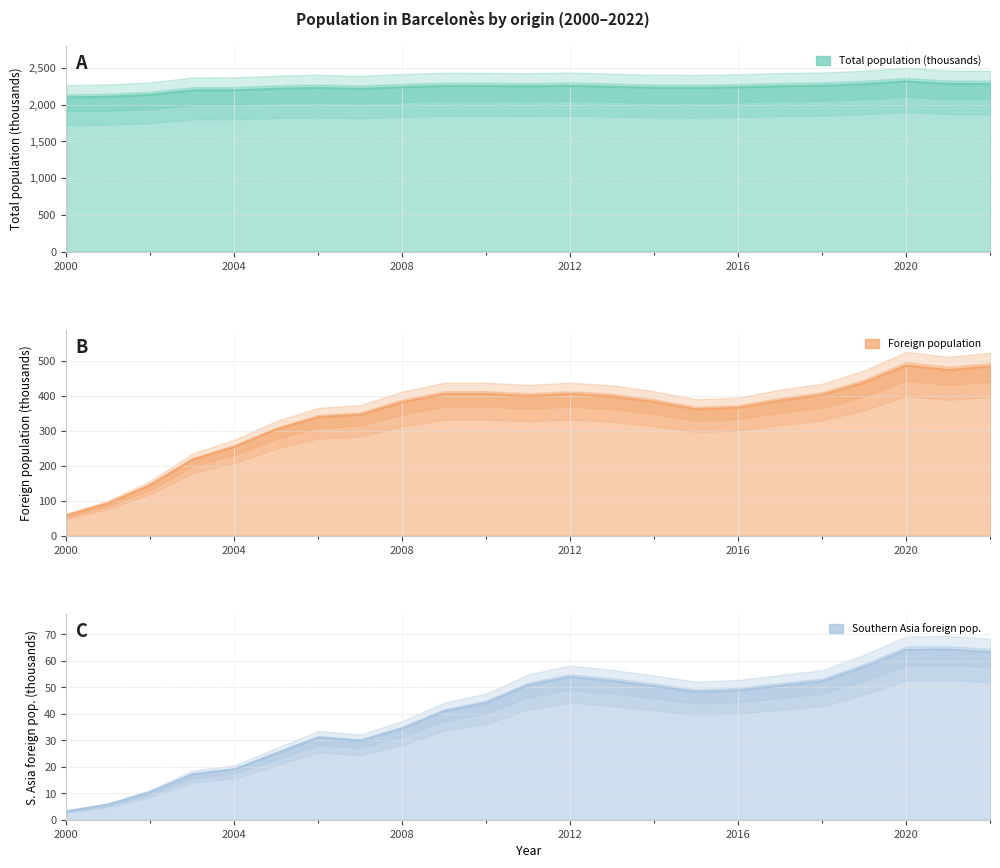

How many distinct data groups are displayed?

3